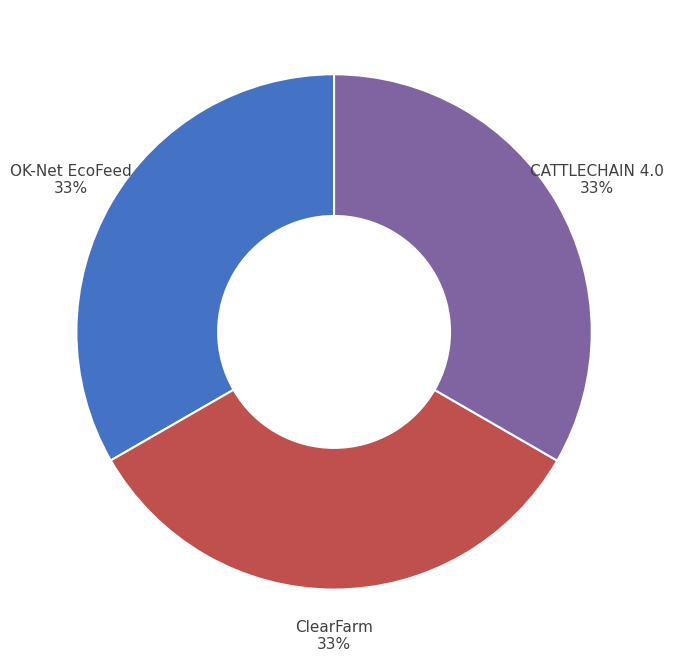

What percentage is the OK-Net EcoFeed slice, to the nearest percent?

33%